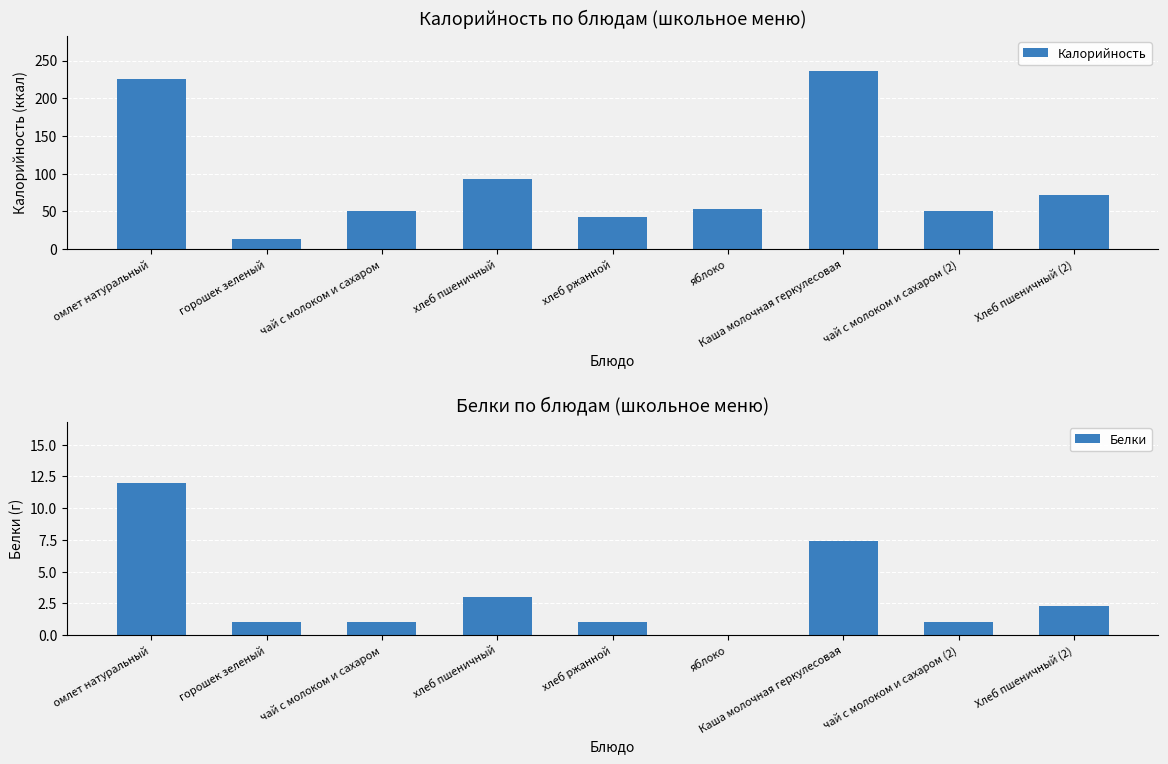

How many values in the Калорийность series exceed 53?

4